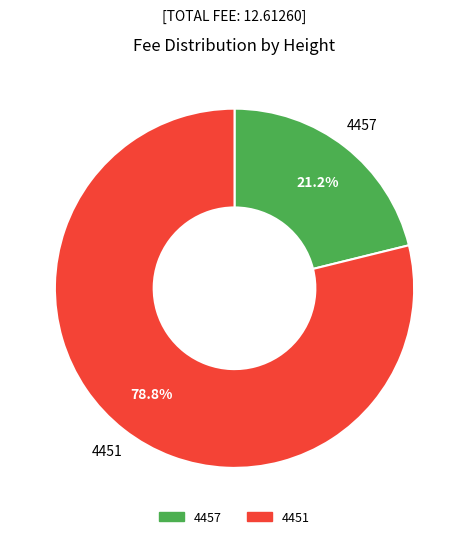

Combined, do 4457 and 4451 account for over 50%?

Yes